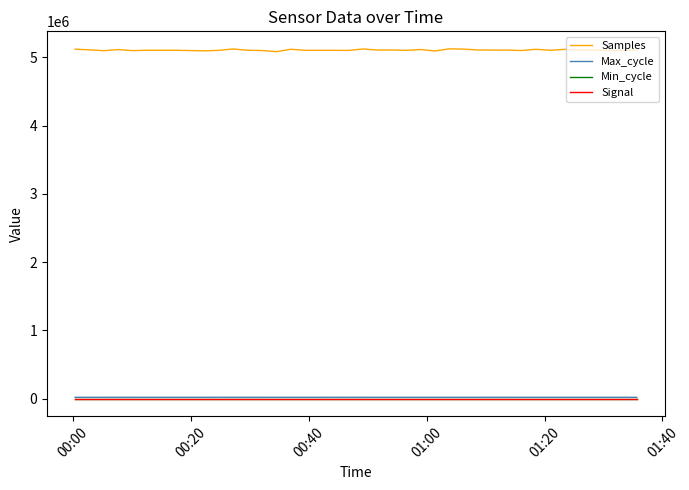

What is the greatest value displayed?

5125272